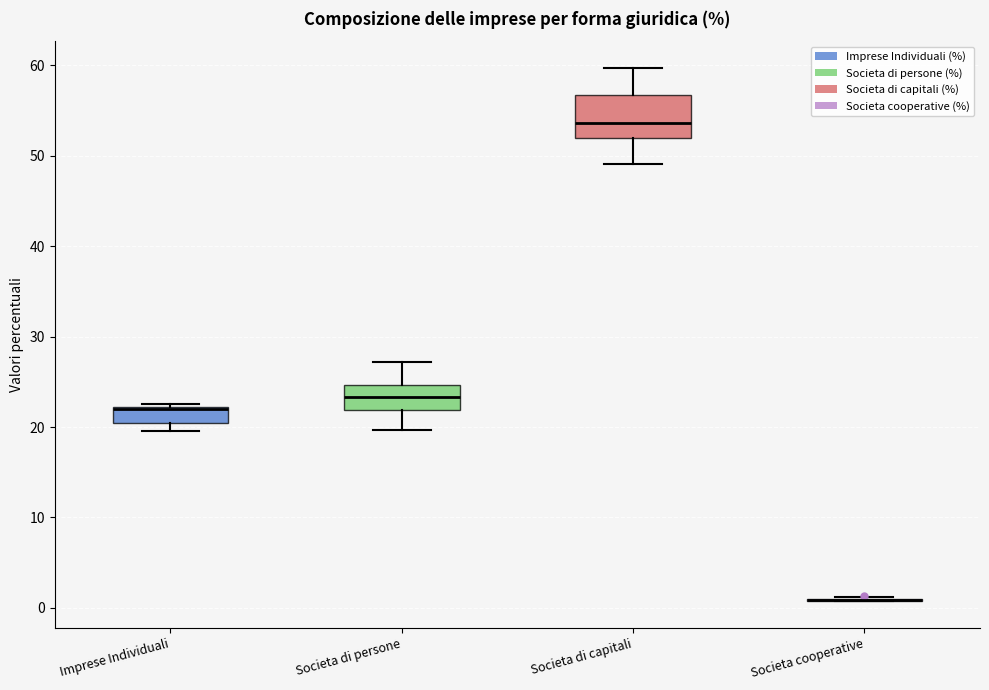

Where is the lower edge of the box for Imprese Individuali on the y-axis? The values are not printed on the chart, so give them approximately, as read against the axis.

20